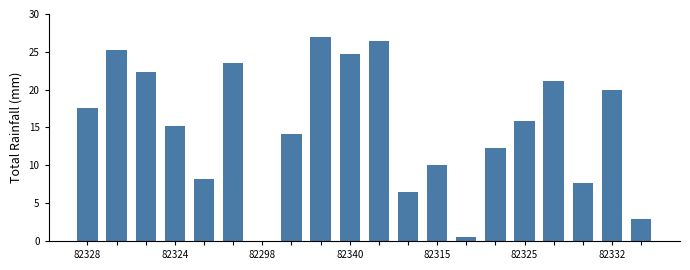

How many distinct data groups are displayed?

1